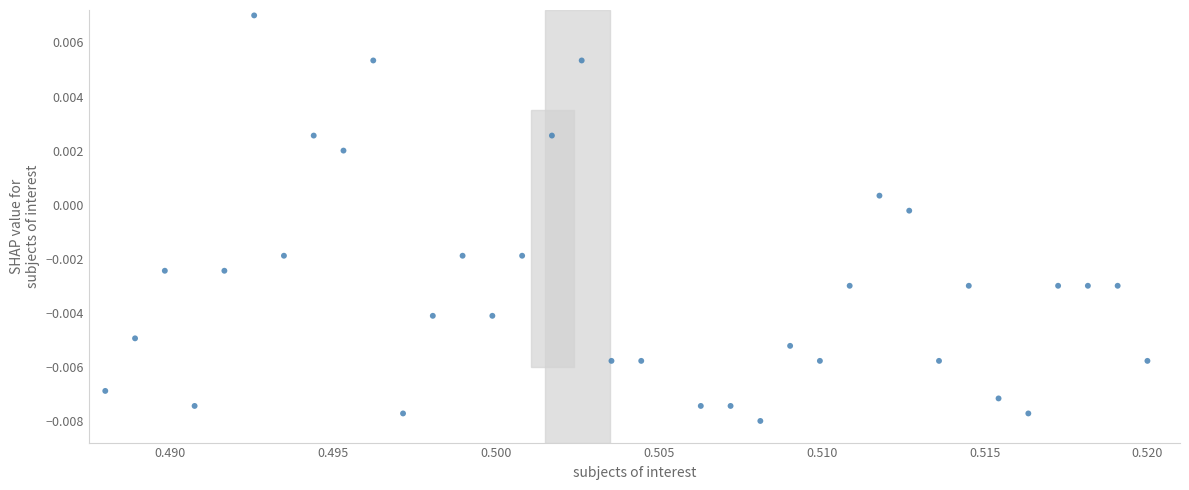

Count the number of points in this scatter plot.

35